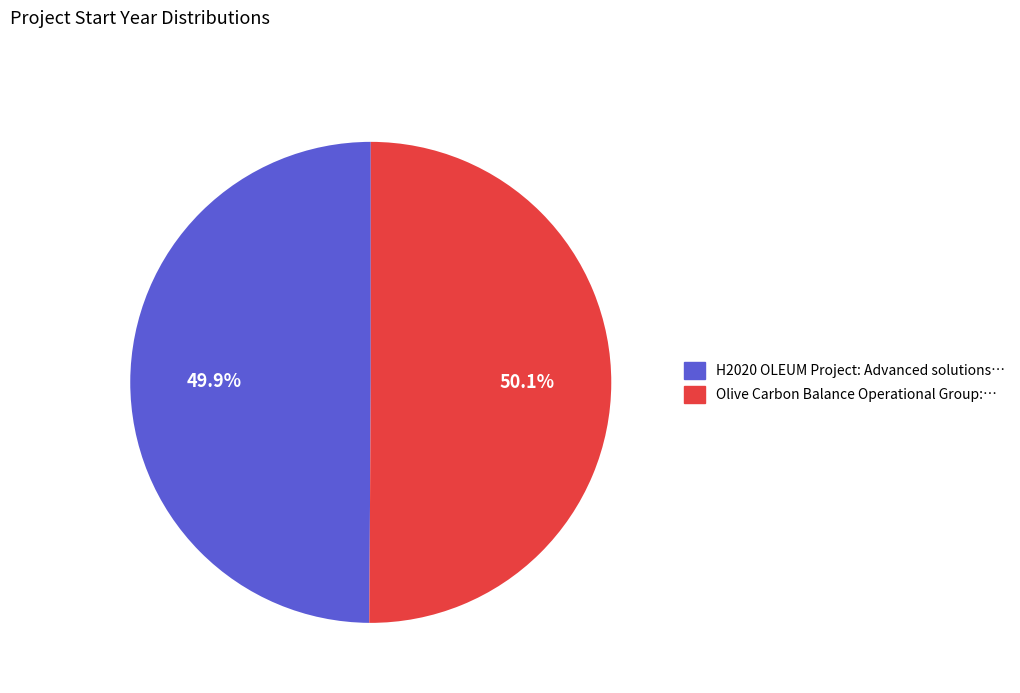

What percentage is the H2020 OLEUM Project slice, to the nearest percent?

50%